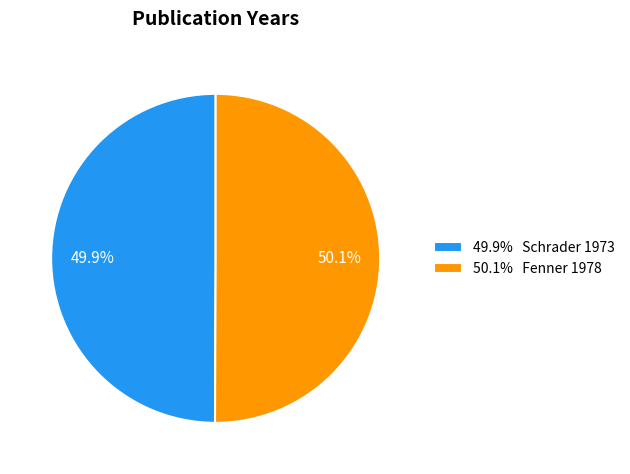

How many segments does this pie chart have?

2